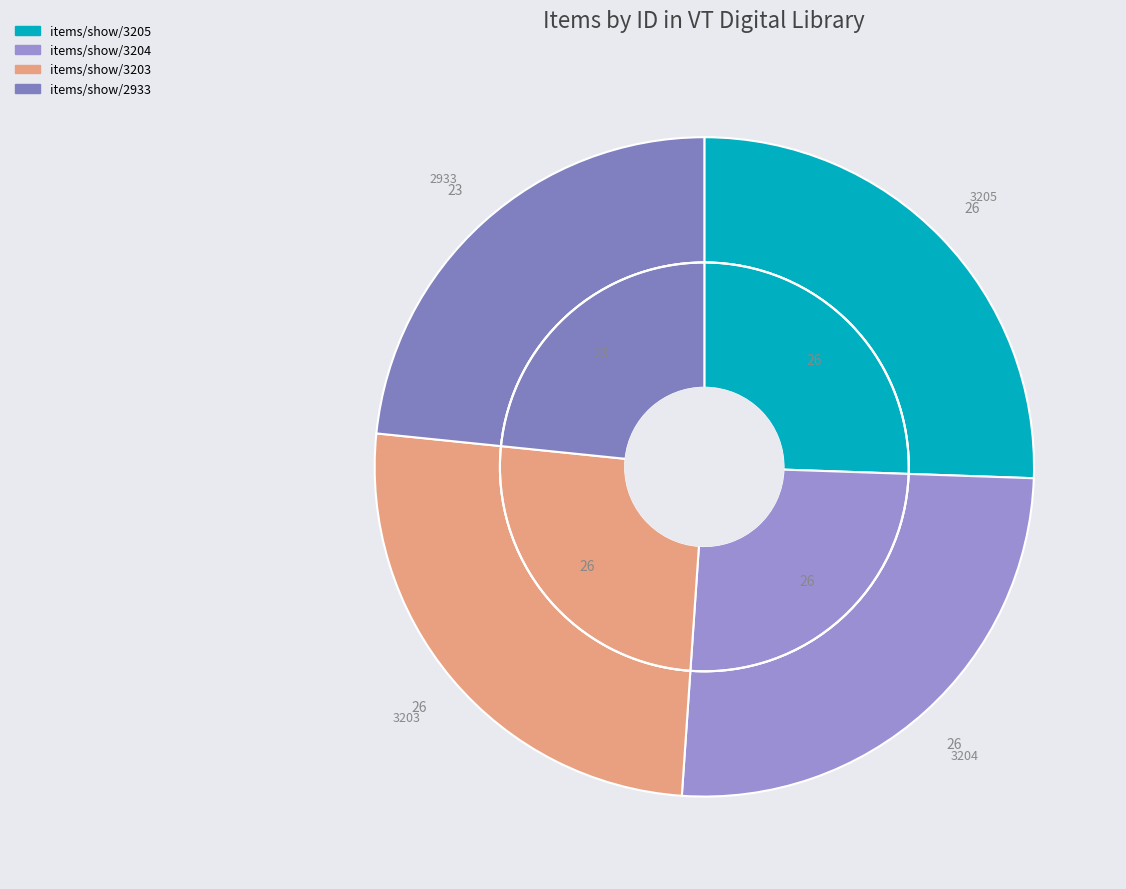

Is there any slice that represents more than half of the pie?

No